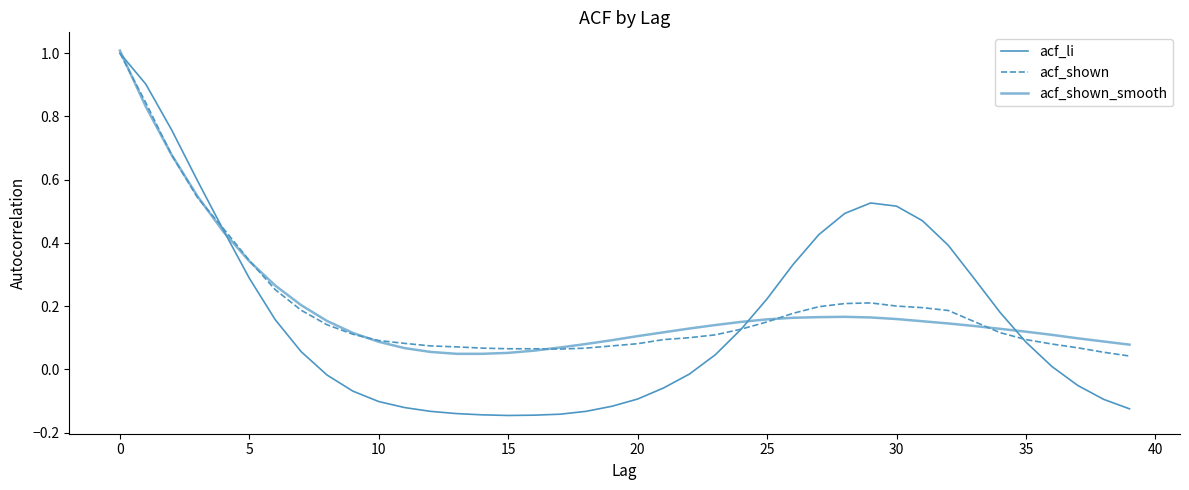

How many lines are shown in the chart?

3